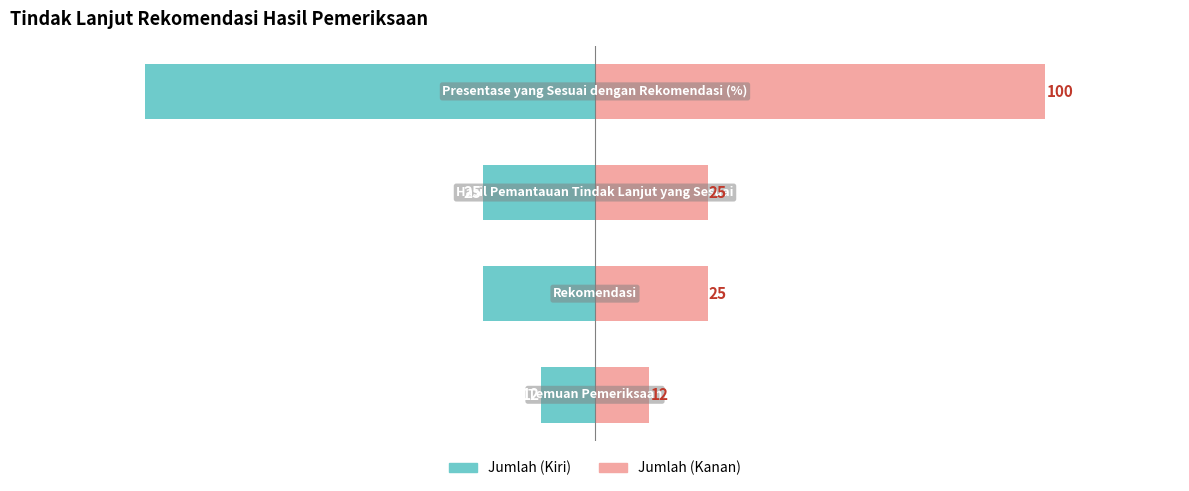

Is the value of Jumlah (Kanan) at 2 greater than the value of Jumlah (Kiri) at 0?

Yes